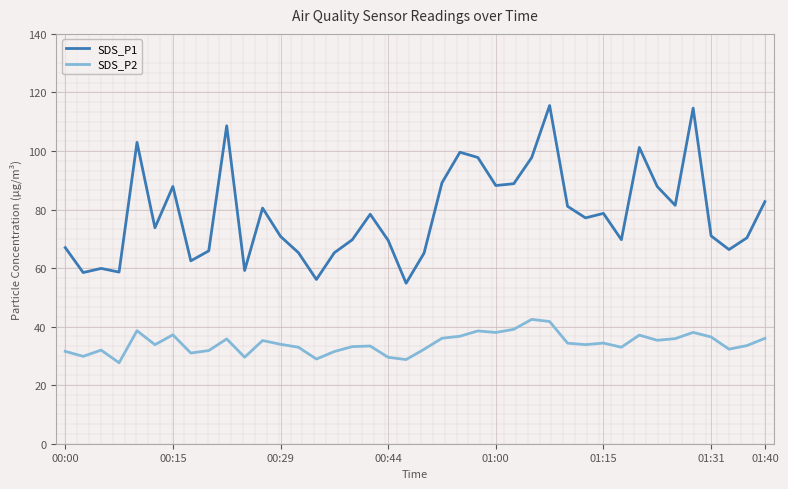

What is the maximum value shown in the chart?

115.5